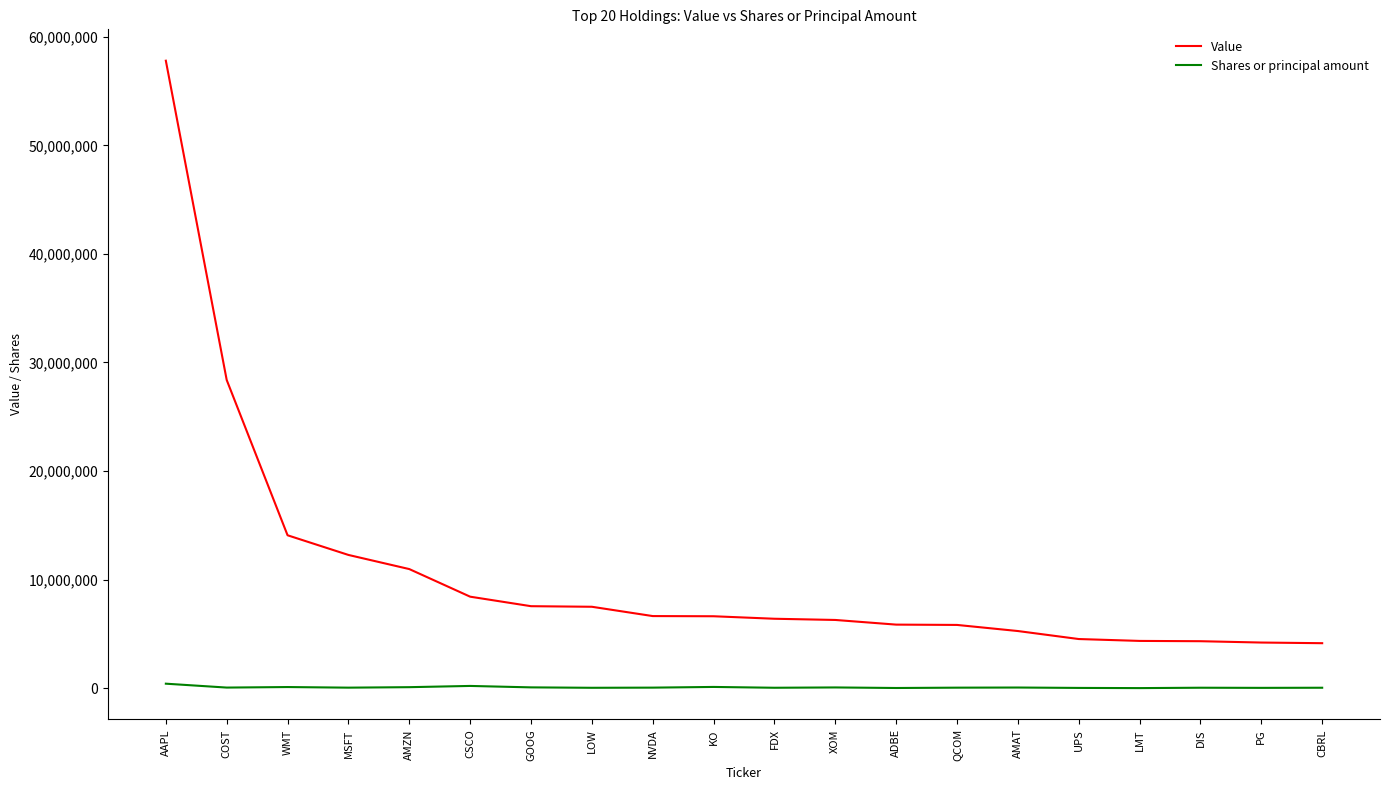

What is the total value across all series at FDX?

6441090